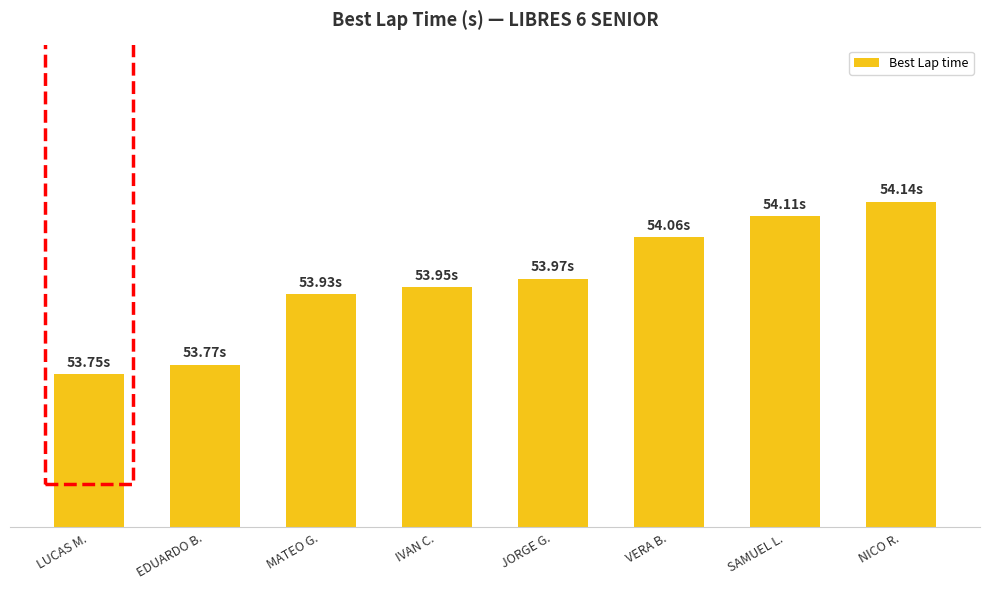

What position from the left is LUCAS M.?

1